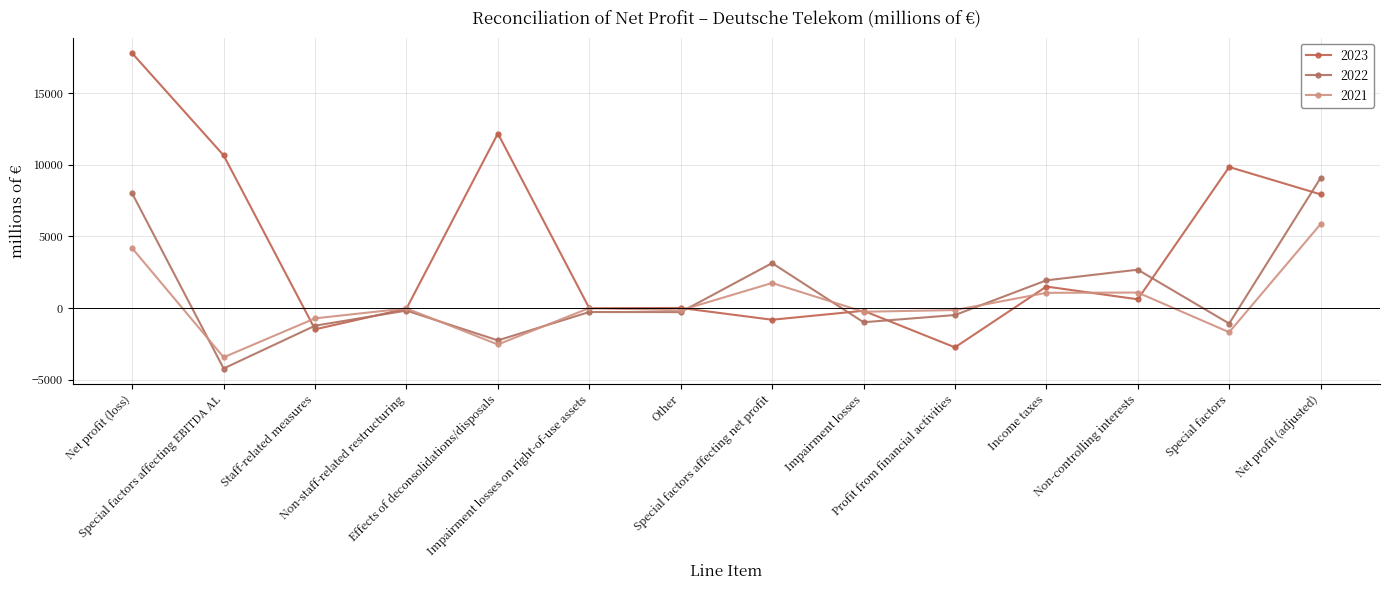

At which category is the sum across all series the highest?

Net profit (loss)